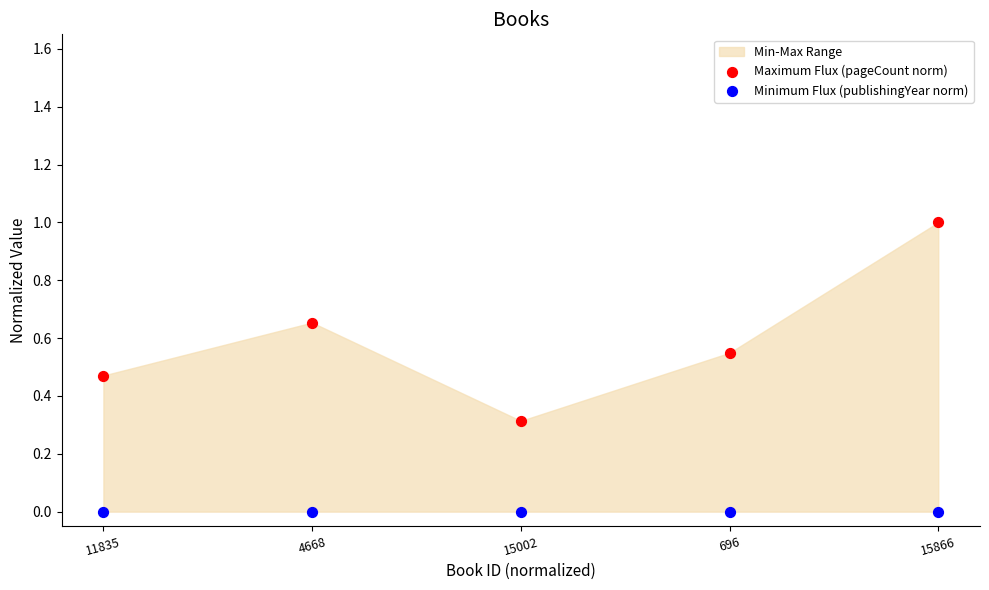

Which series contains the lowest Y value?

Minimum Flux (publishingYear norm)